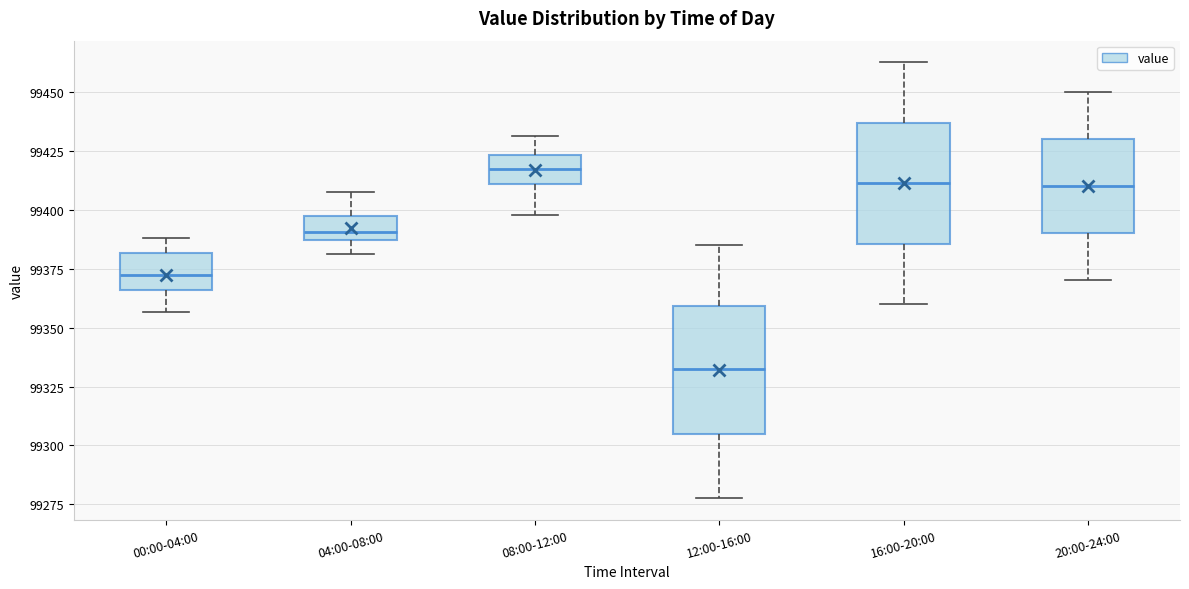

Reading left to right, transcribe this box plot: for each box, give where its median line is, the range the box spans, and where its two whiskers end, as read against the y-axis. The values are not printed on the chart, so give them approximately, as read against the axis.

00:00-04:00: median 99375, box 99365 to 99380, whiskers 99355 to 99390
04:00-08:00: median 99390, box 99385 to 99395, whiskers 99380 to 99410
08:00-12:00: median 99415, box 99410 to 99425, whiskers 99400 to 99430
12:00-16:00: median 99330, box 99305 to 99360, whiskers 99280 to 99385
16:00-20:00: median 99410, box 99385 to 99435, whiskers 99360 to 99465
20:00-24:00: median 99410, box 99390 to 99430, whiskers 99370 to 99450